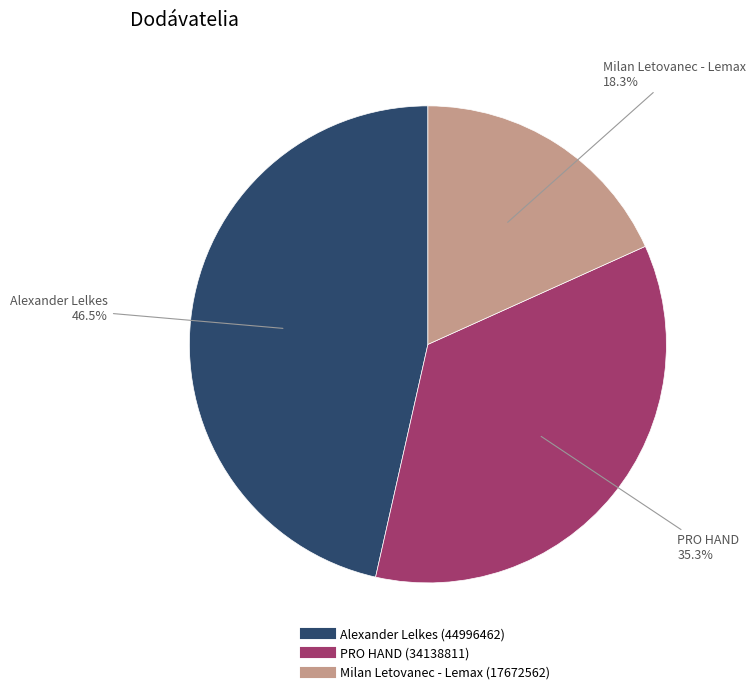

True or false: PRO HAND accounts for 35% of the total.

True